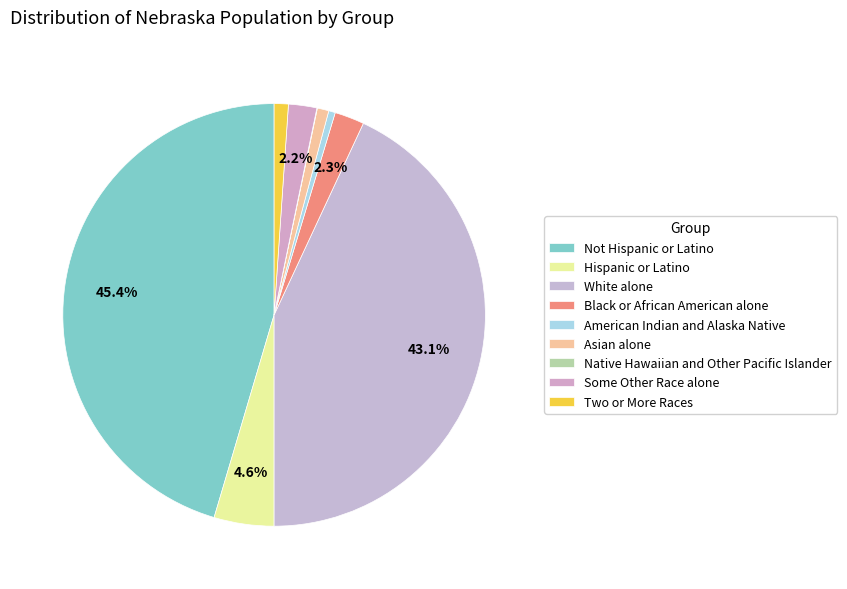

Rank the categories by value from lowest to highest.

Native Hawaiian and Other Pacific Islander, American Indian and Alaska Native, Asian alone, Two or More Races, Some Other Race alone, Black or African American alone, Hispanic or Latino, White alone, Not Hispanic or Latino